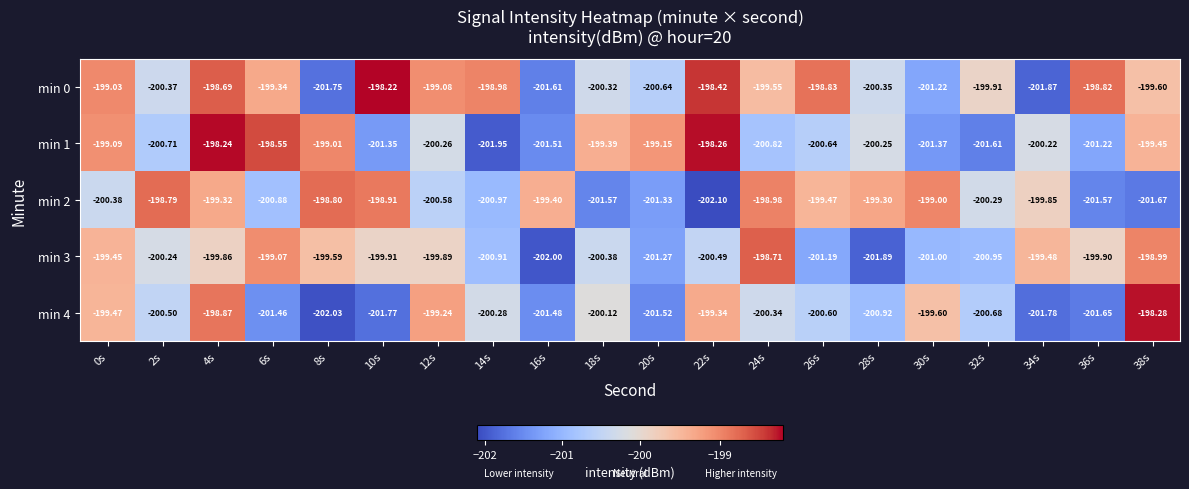

Count the number of data series in this chart.

5